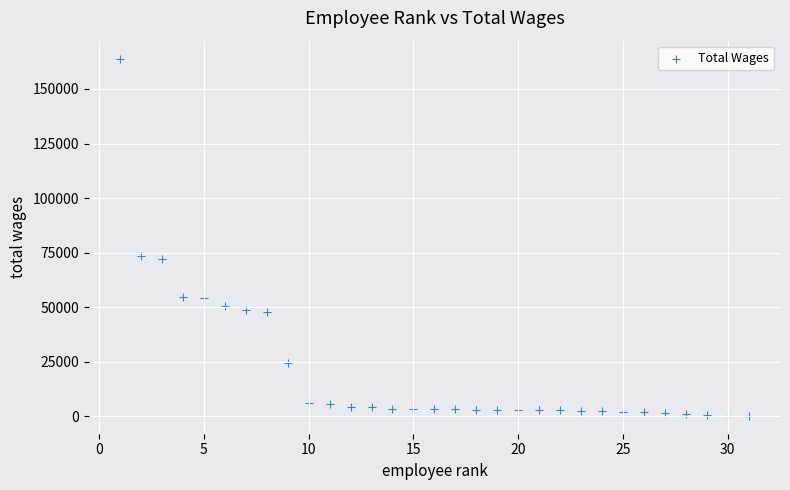

What is the range of X values (max minus min)?

30